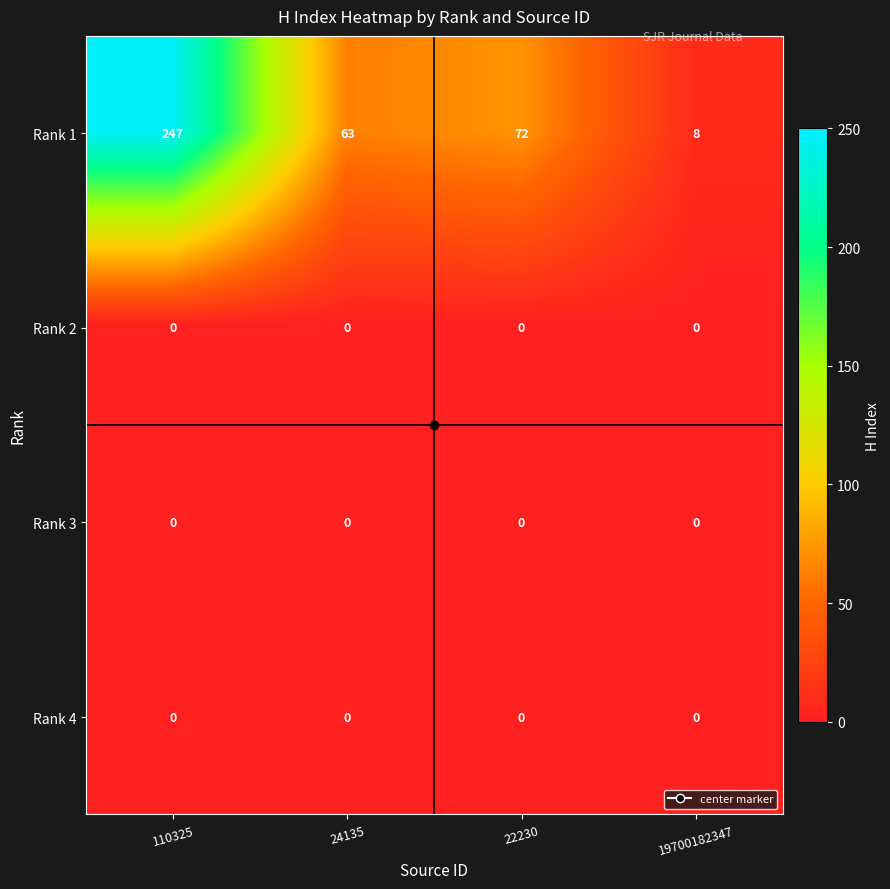

At which label does Rank 1 reach its minimum?

19700182347